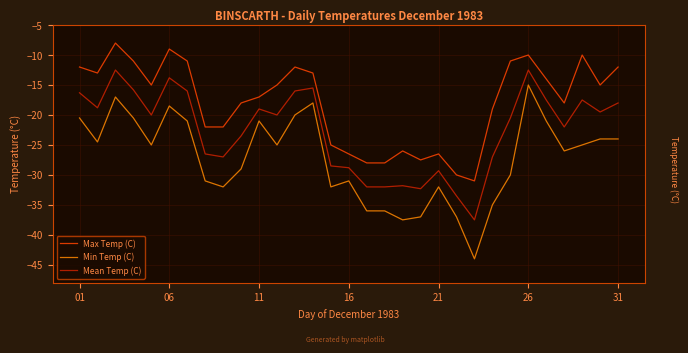

What is the lowest value of the Max Temp (C) series?

-31.0